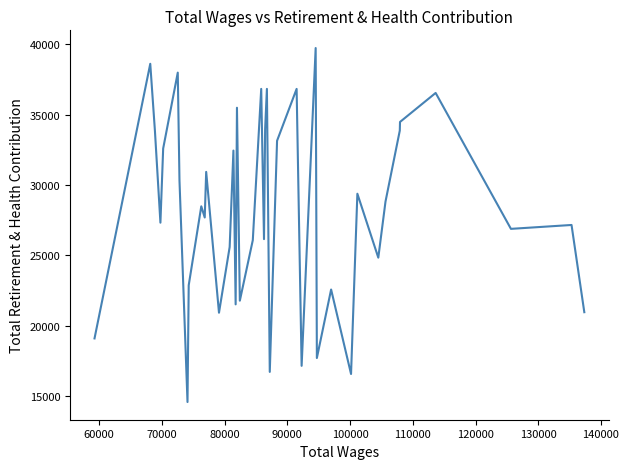

What is the smallest value displayed?

14594